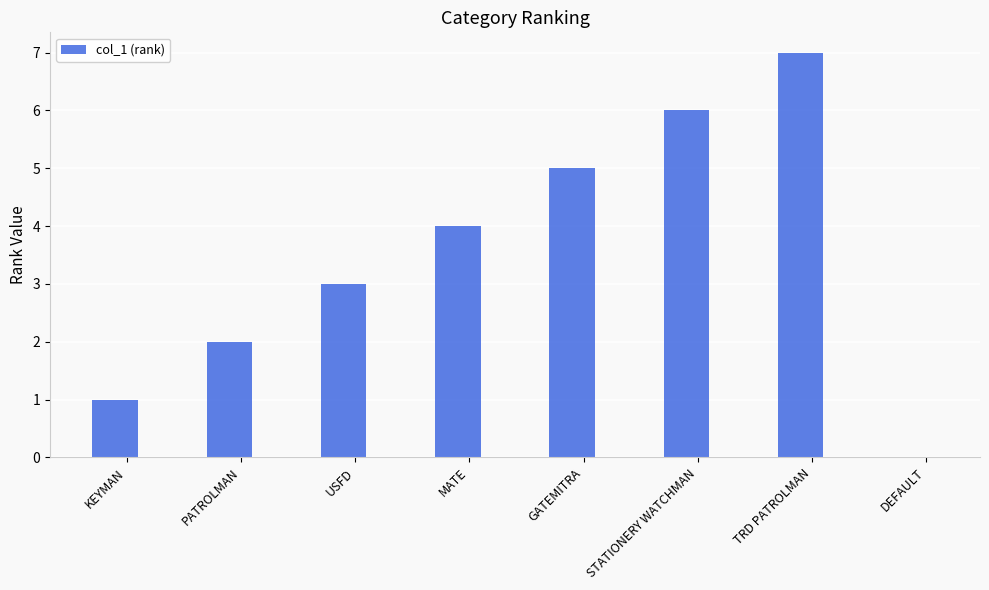

The chart shows a value of 5 at GATEMITRA. True or false?

True